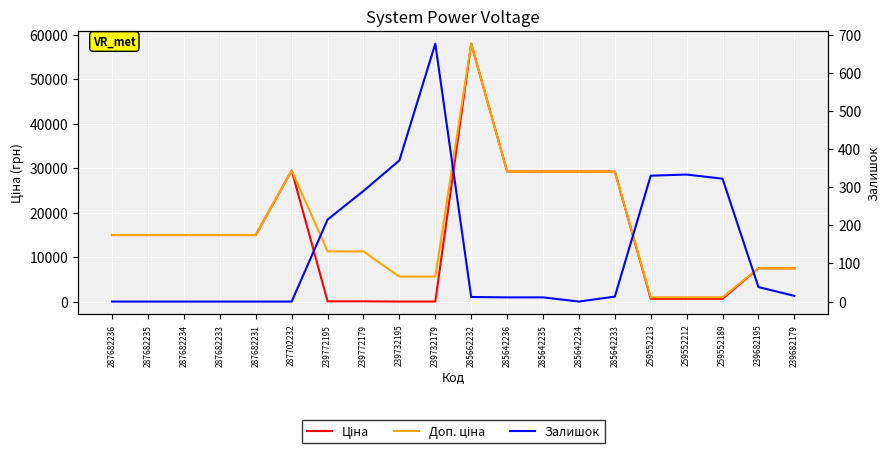

Which series ends up on top after the final intersection of Залишок and Ціна?

Ціна